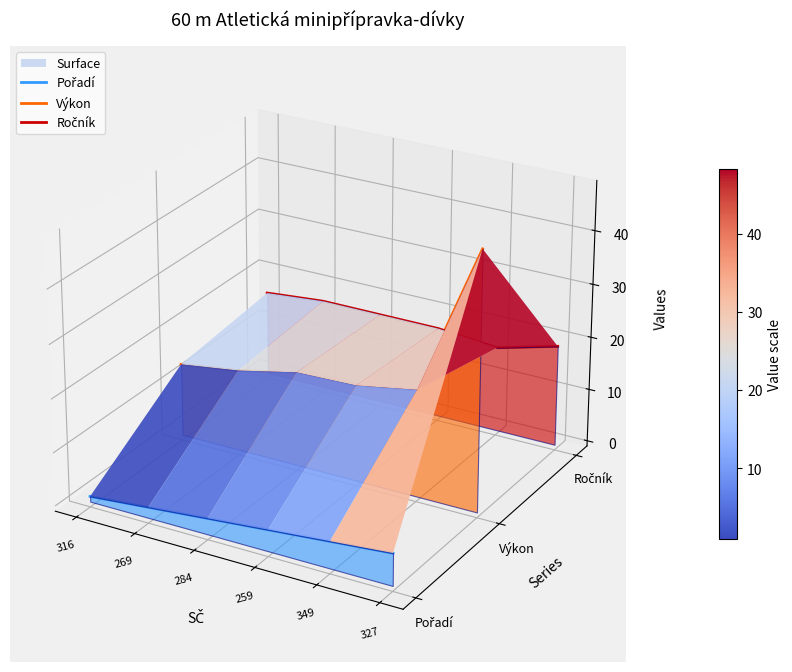

Is the value of Pořadí at 284 greater than the value of Výkon at 316?

No